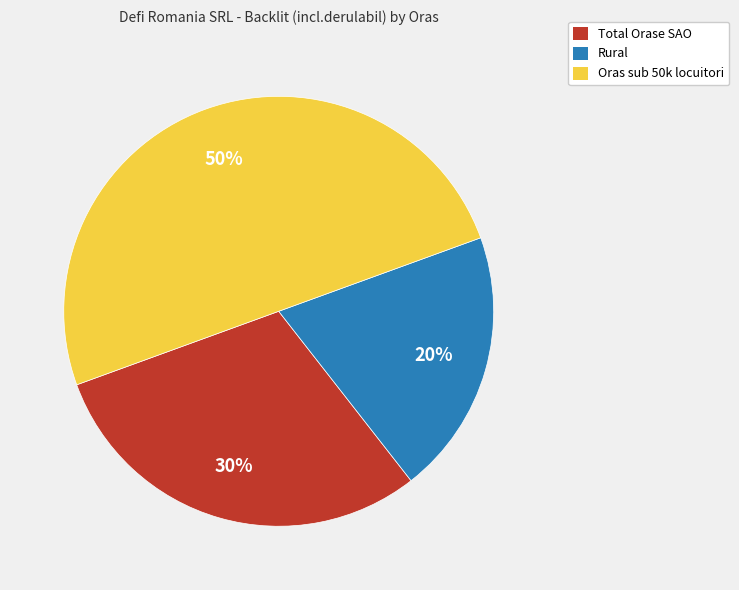

To the nearest percent, what is the difference between the largest and smallest slice percentages?

30%